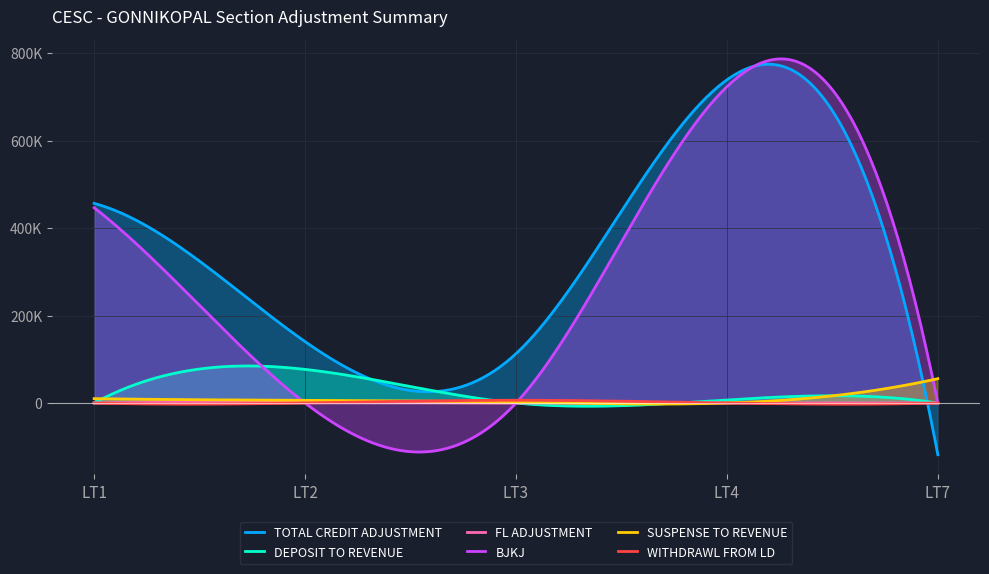

How many lines are shown in the chart?

6